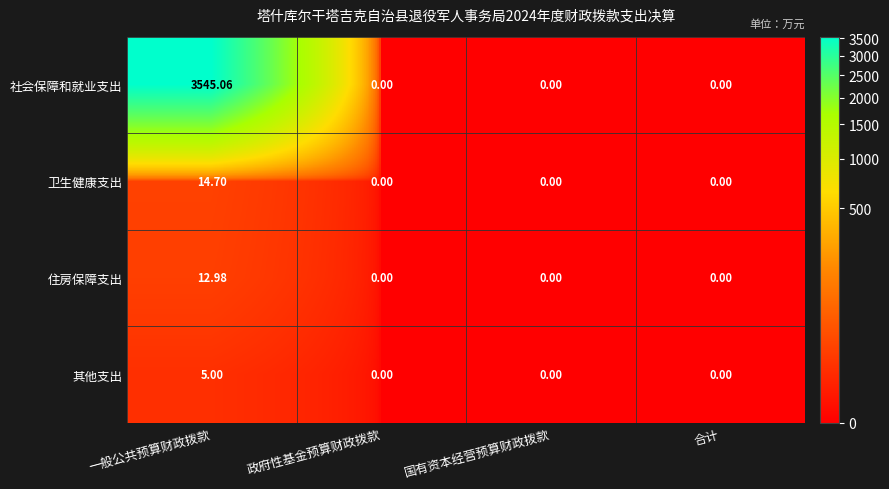

At how many categories does at least one series exceed 2770?

1